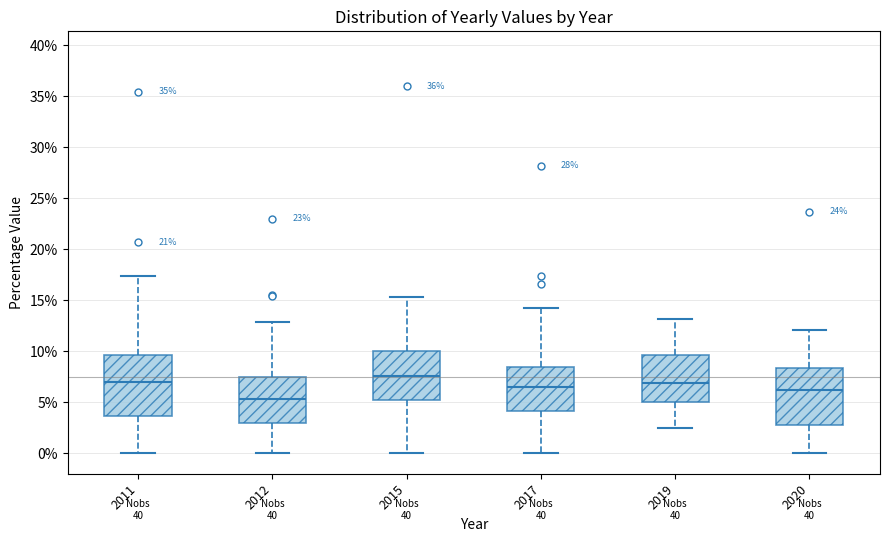

Which box's median line is the lowest?

2012